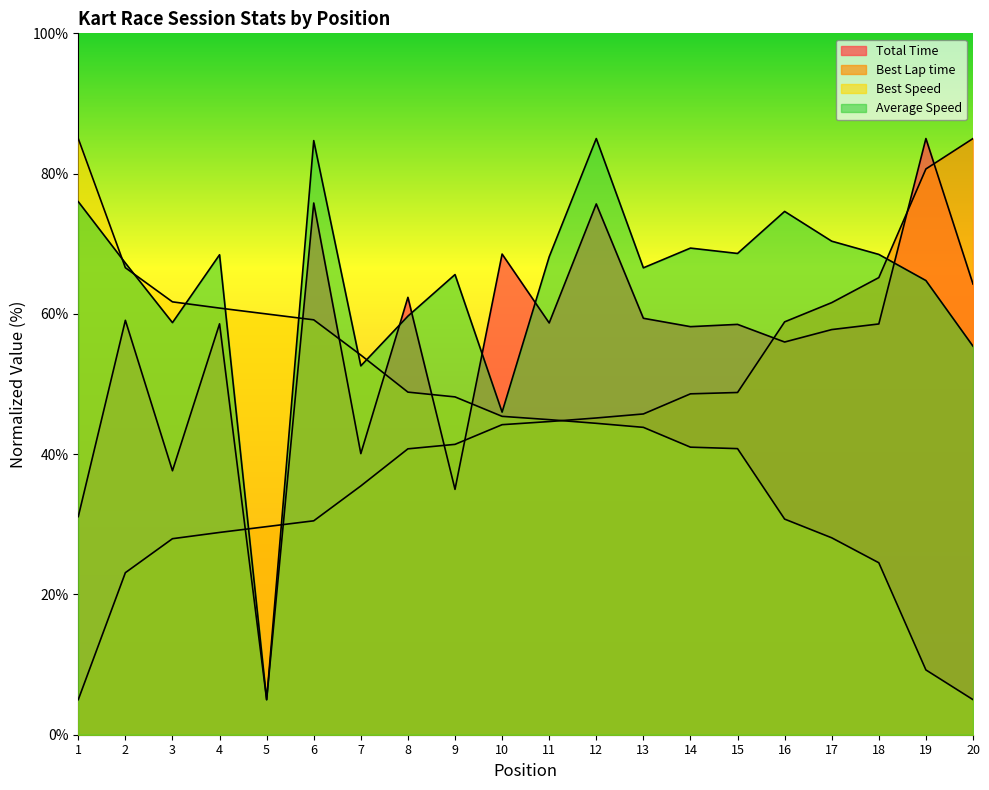

Between 16 and 8, which is larger?

8